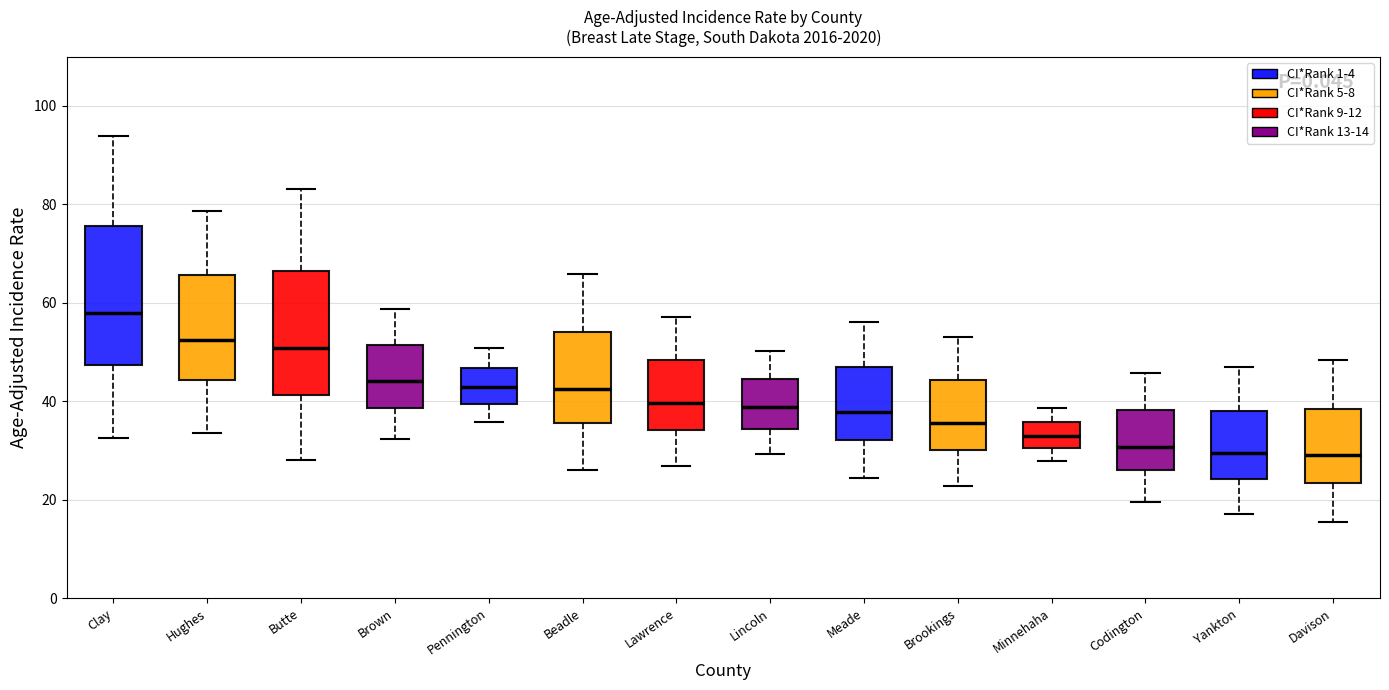

Which box's median line is the highest?

Clay